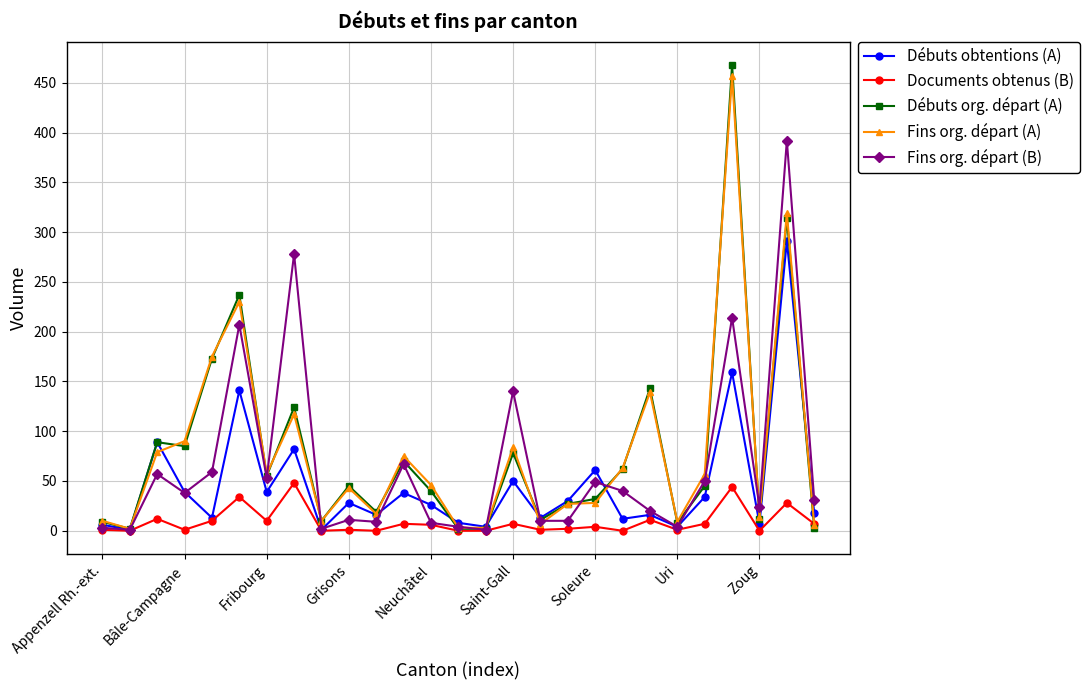

Which series has the widest spread of values?

Débuts org. départ (A)